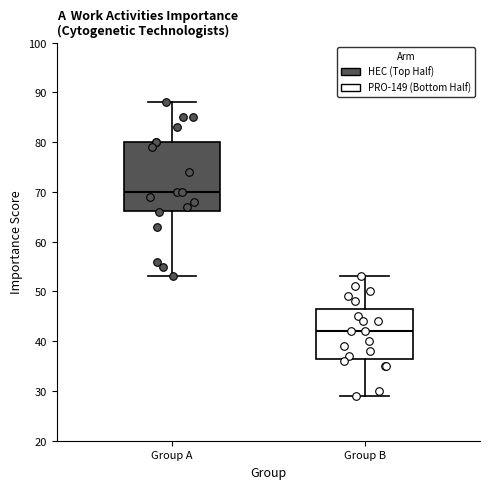

Reading left to right, read every box against the y-axis: the position of its median line, the range the box covers, and the ends of its whiskers. The values are not printed on the chart, so give them approximately, as read against the axis.

Group A: median 70, box 66 to 80, whiskers 53 to 88
Group B: median 42, box 37 to 47, whiskers 29 to 53